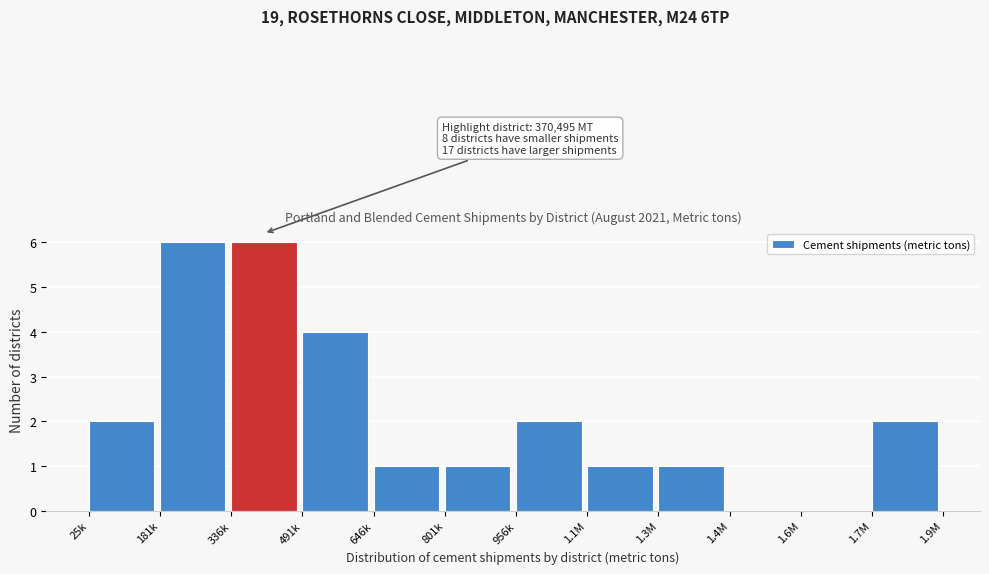

Reading left to right, extract all data points from this chart.

25k=2	181k=6	336k=6	491k=4	646k=1	801k=1	956k=2	1.1M=1	1.3M=1	1.4M=0	1.6M=0	1.7M=2